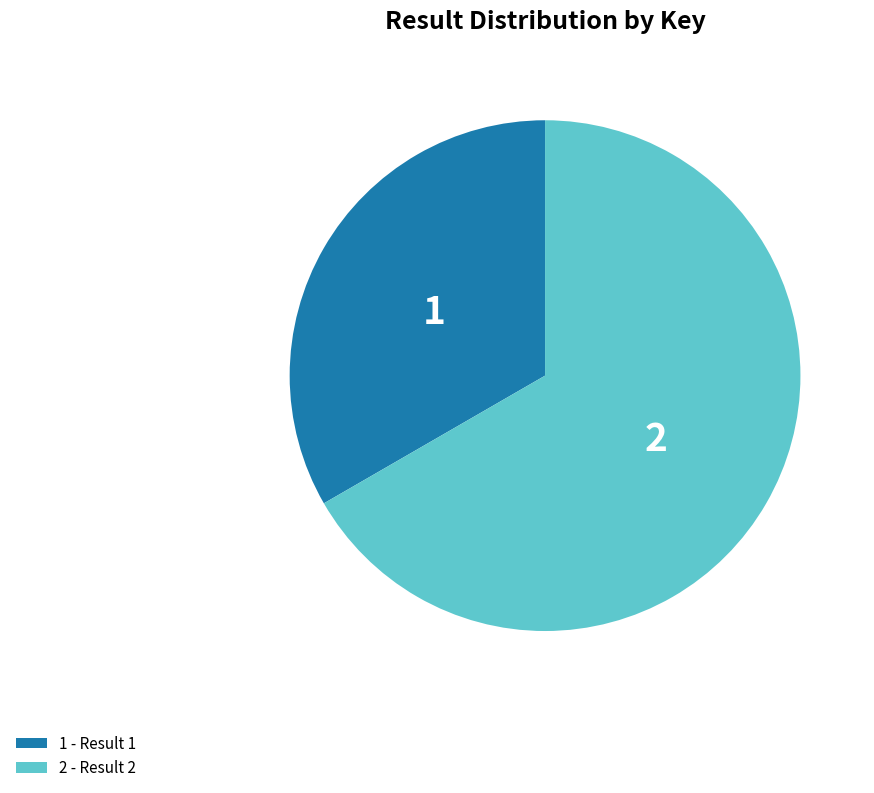

Is it true that 2 is 67% of the pie?

True